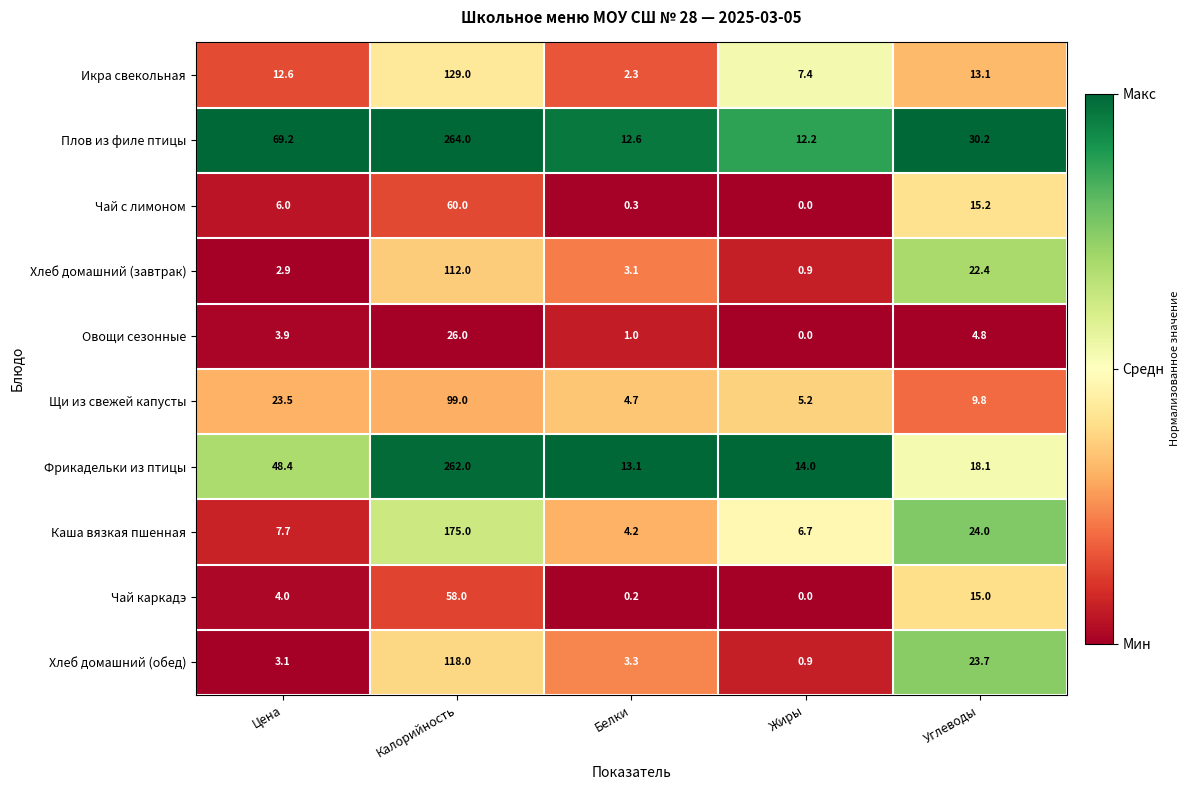

Read the Хлеб домашний (завтрак) value at Углеводы.

22.4